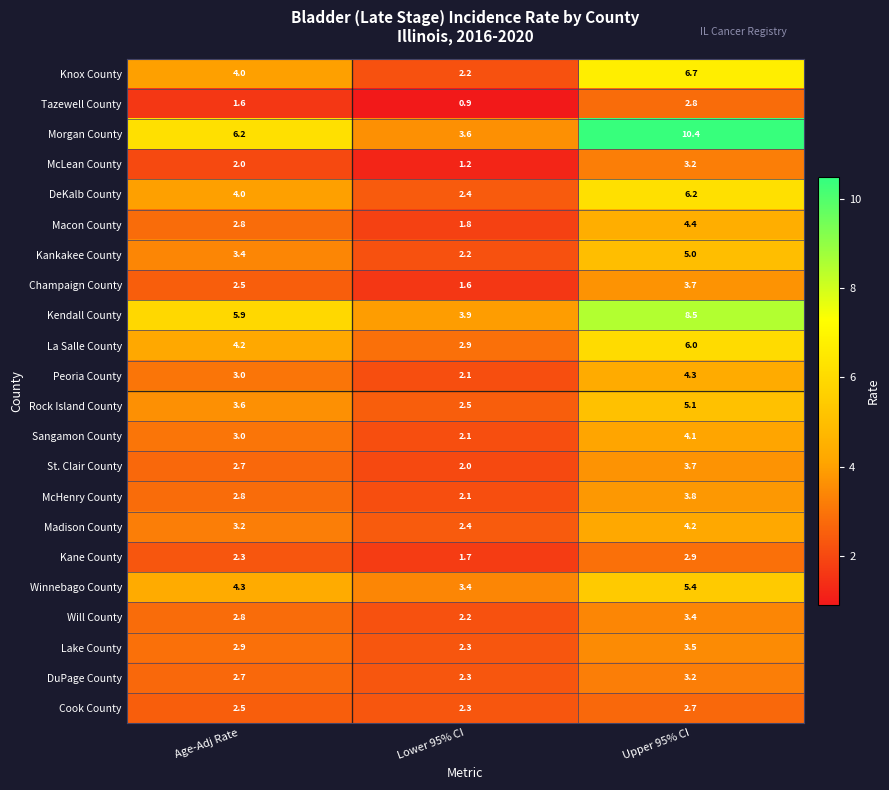

Is it true that Will County equals 1.4 at Age-Adj Rate?

False